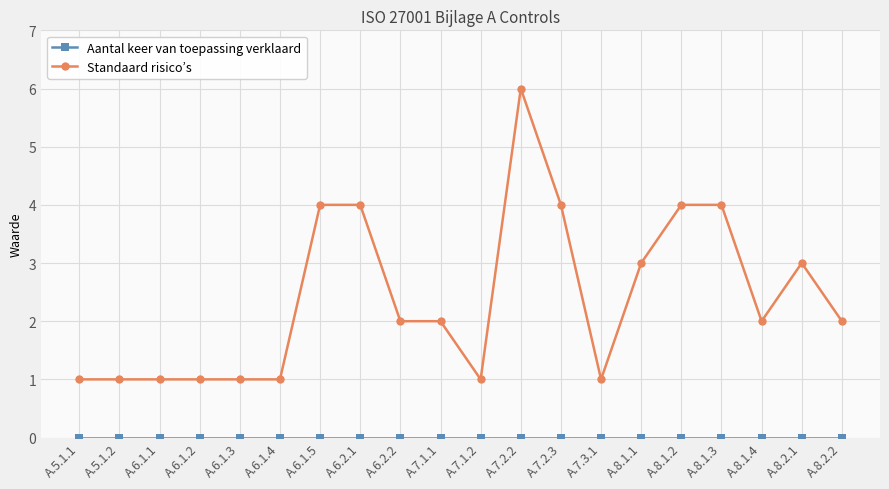

What is the label of the 11th point from the left?

A.7.1.2